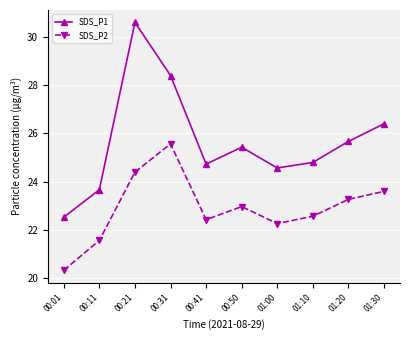

Between 00:01 and 00:31, which series saw the biggest shift?

SDS_P1